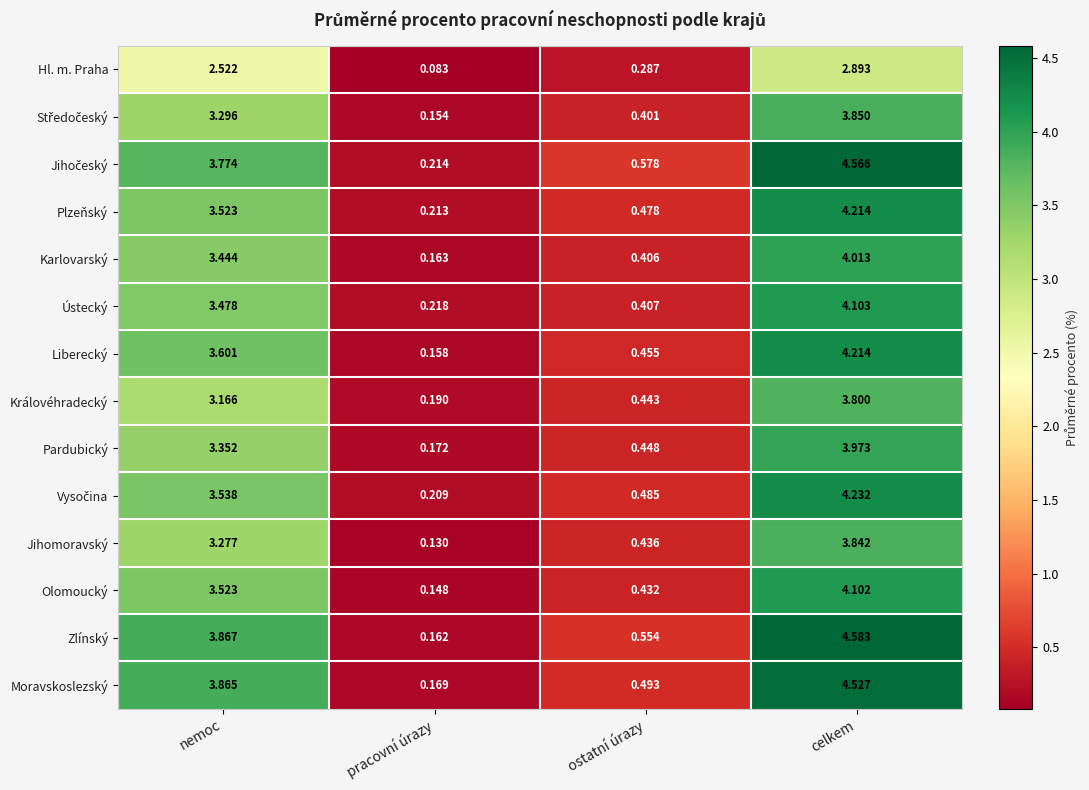

List the labels in order of Ústecký value, smallest first.

pracovní úrazy, ostatní úrazy, nemoc, celkem